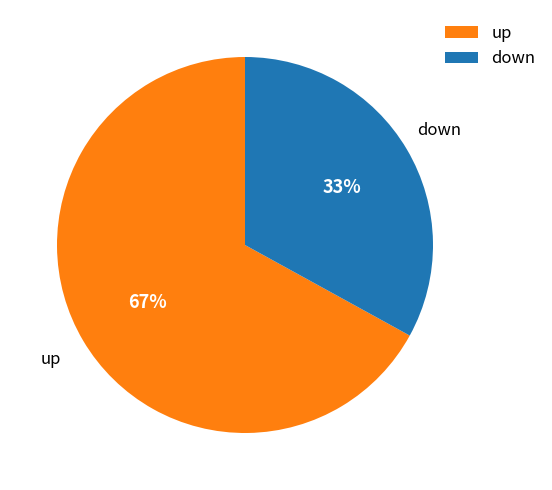

How many slices are in this pie chart?

2